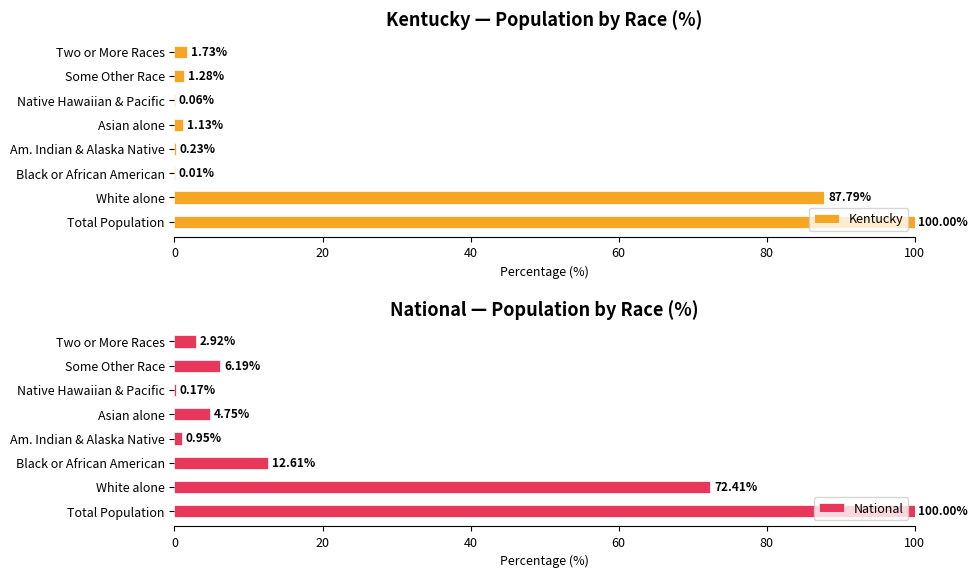

The value of Kentucky at White alone is 87.8. True or false?

True